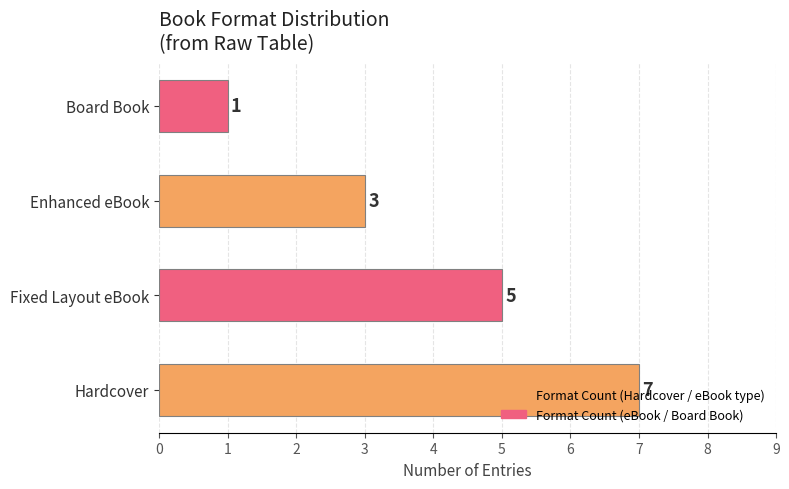

List the labels in order of value, smallest first.

Board Book, Enhanced eBook, Fixed Layout eBook, Hardcover